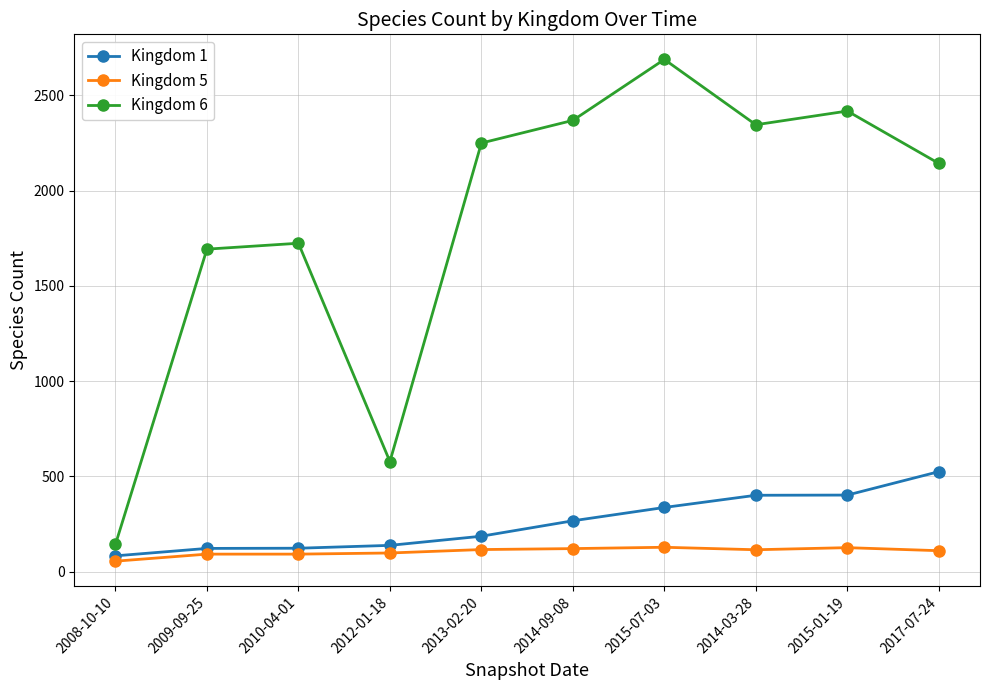

What is the difference between the second highest and second lowest values in the Kingdom 5 series?

34